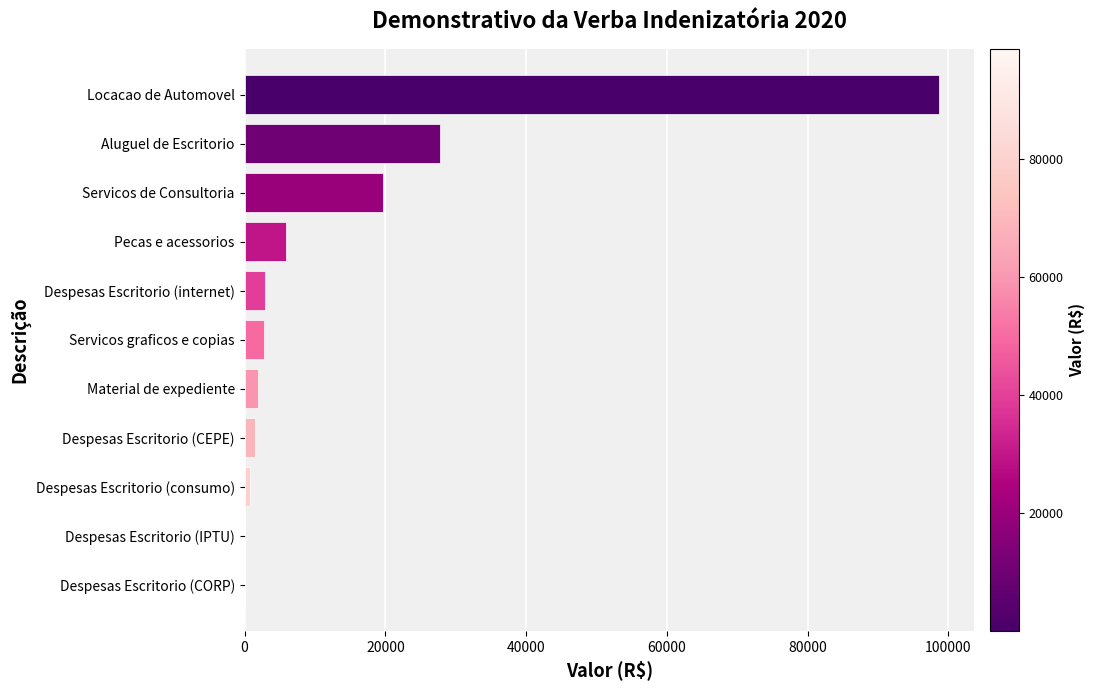

Is it true that the value at Aluguel de Escritorio is 40613.6?

False